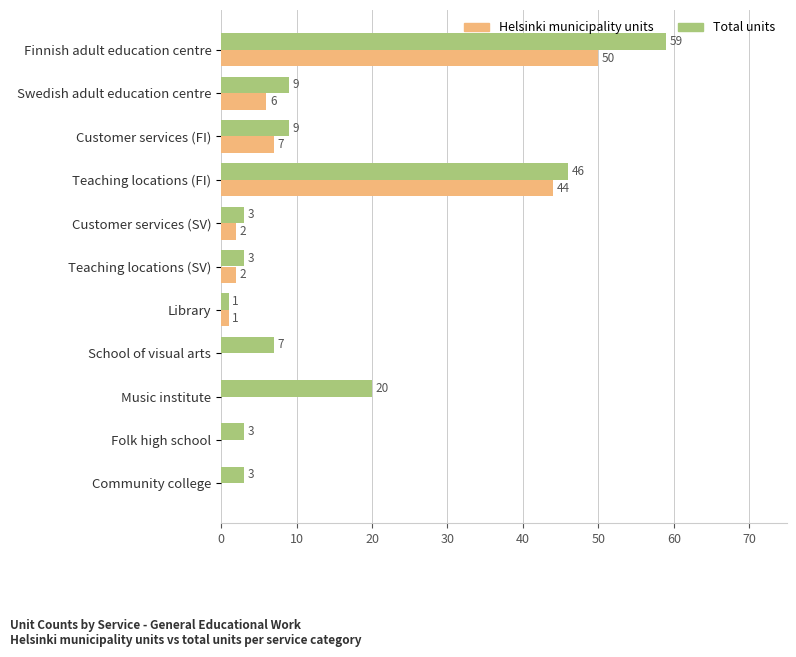

At which category is the sum across all series the highest?

Finnish adult education centre